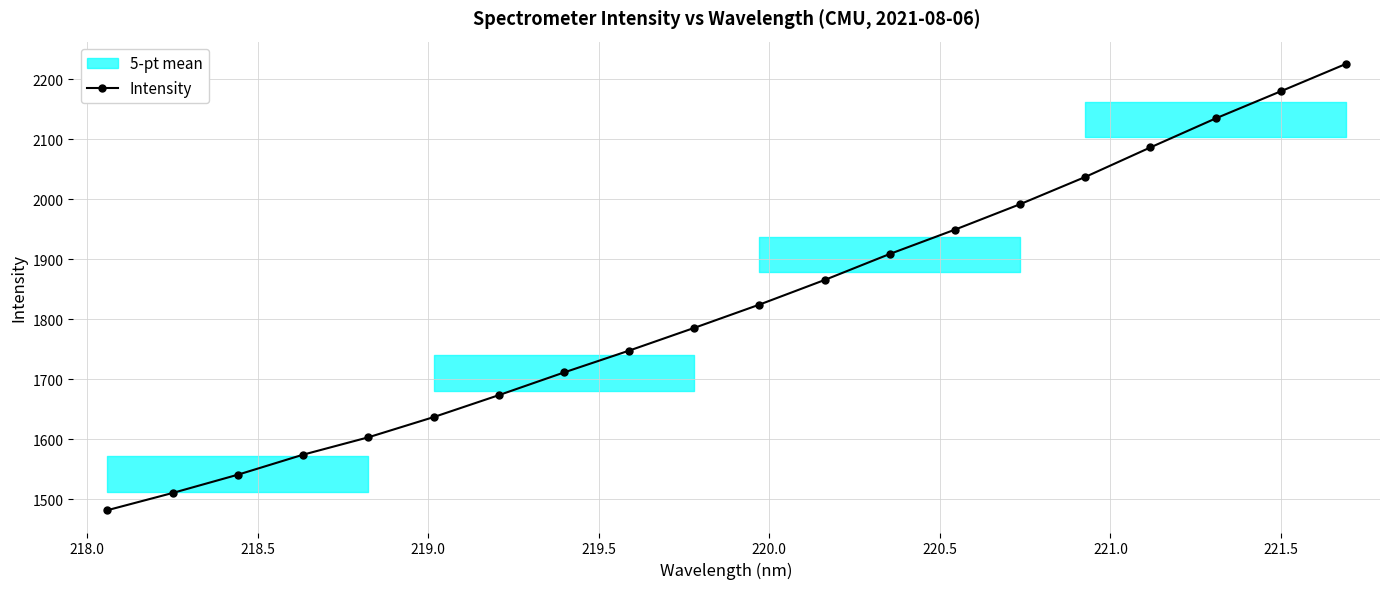

What is the maximum value for Intensity?

2225.3